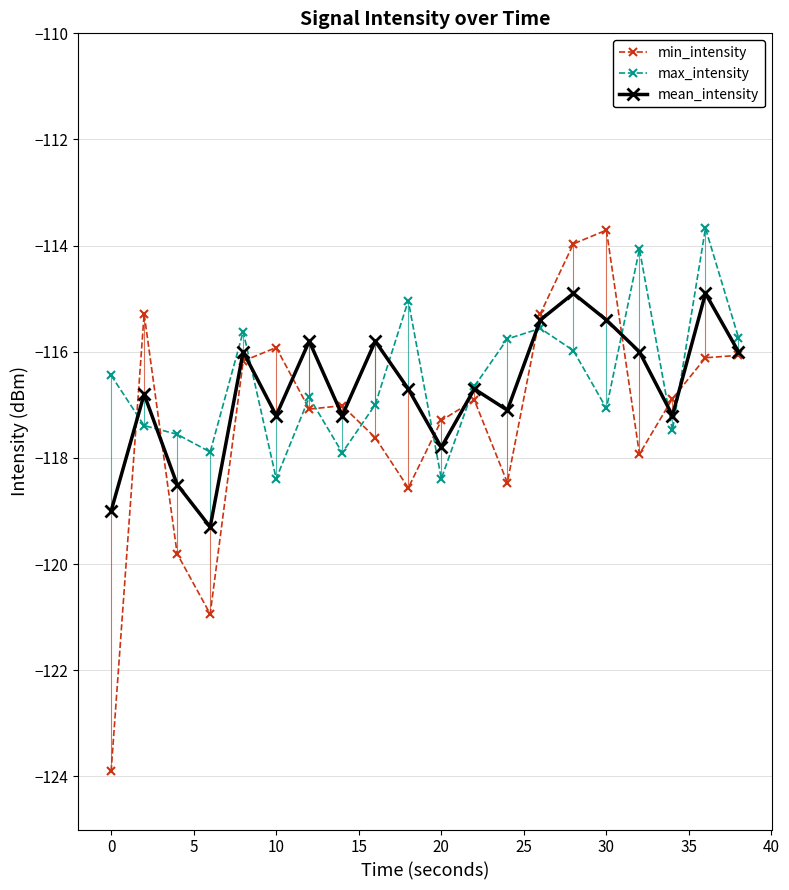

True or false: min_intensity and max_intensity intersect in this chart.

True